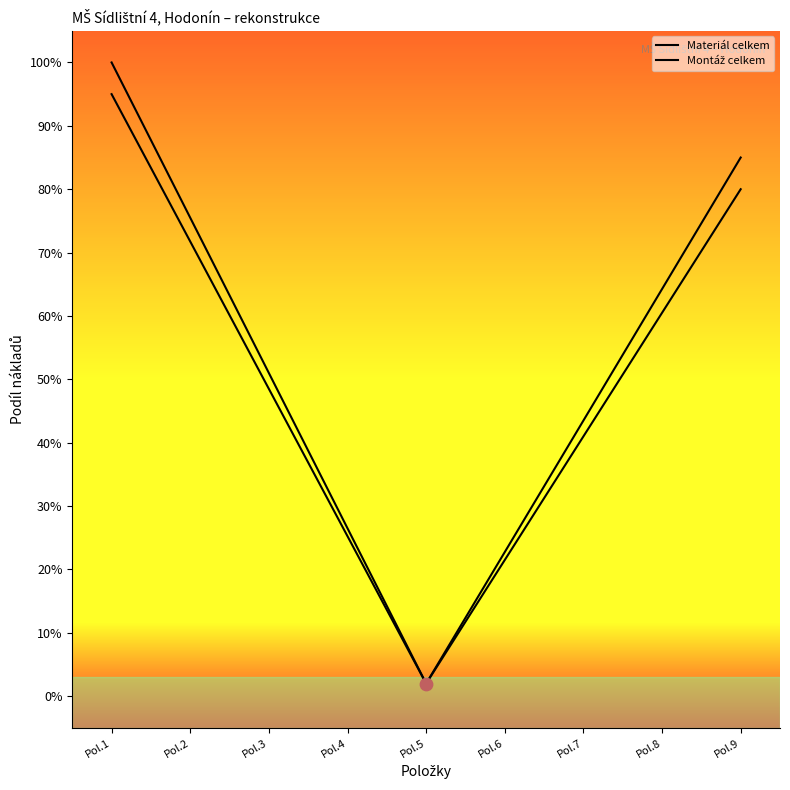

At how many categories does at least one series exceed 0?

9